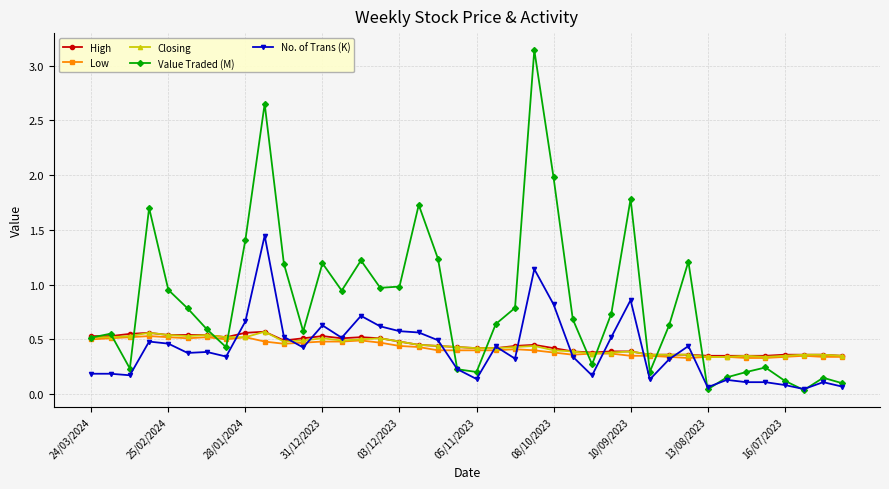

Which series has the widest spread of values?

Value Traded (M)